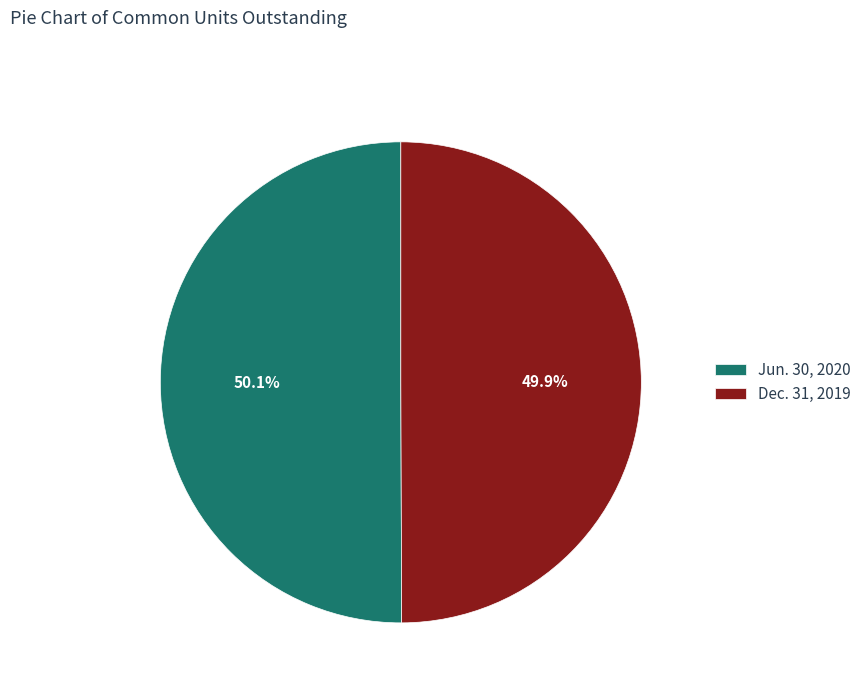

What percentage is the Dec. 31, 2019 slice, to the nearest percent?

50%